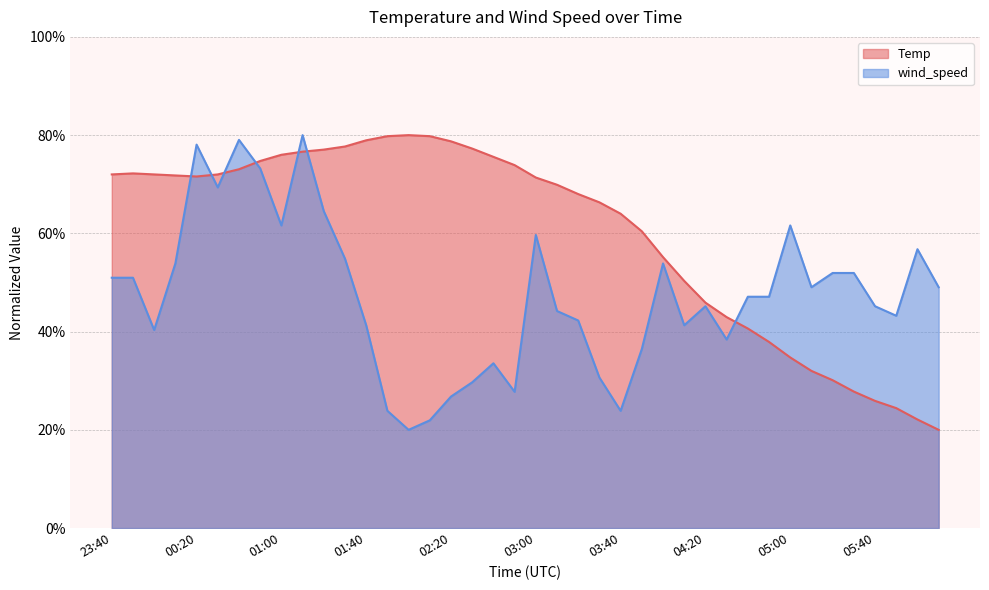

What is the difference between the Temp values at 05:20 and 04:00?

25.1